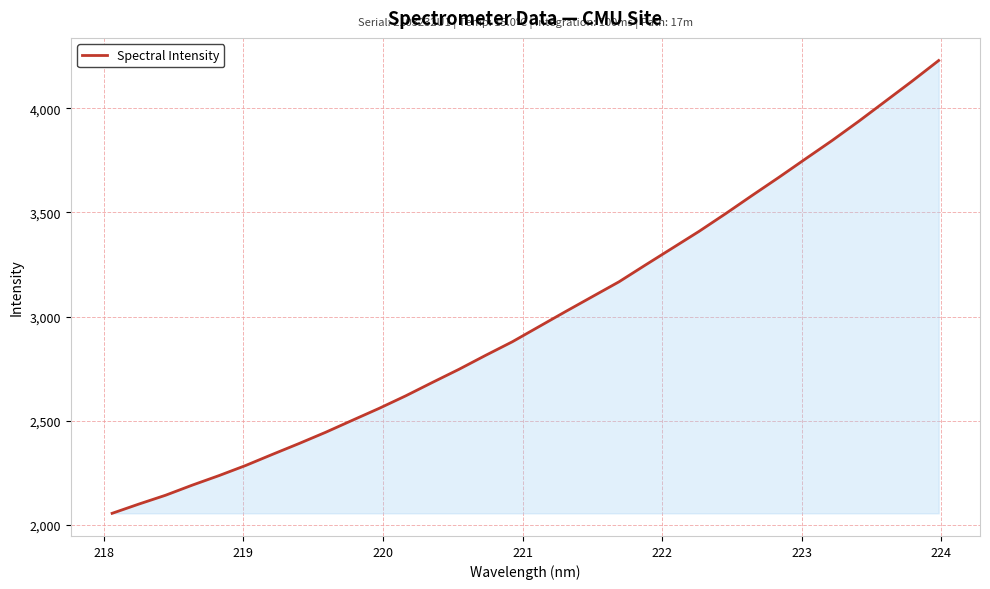

What is the difference between the maximum and minimum values?

2174.6